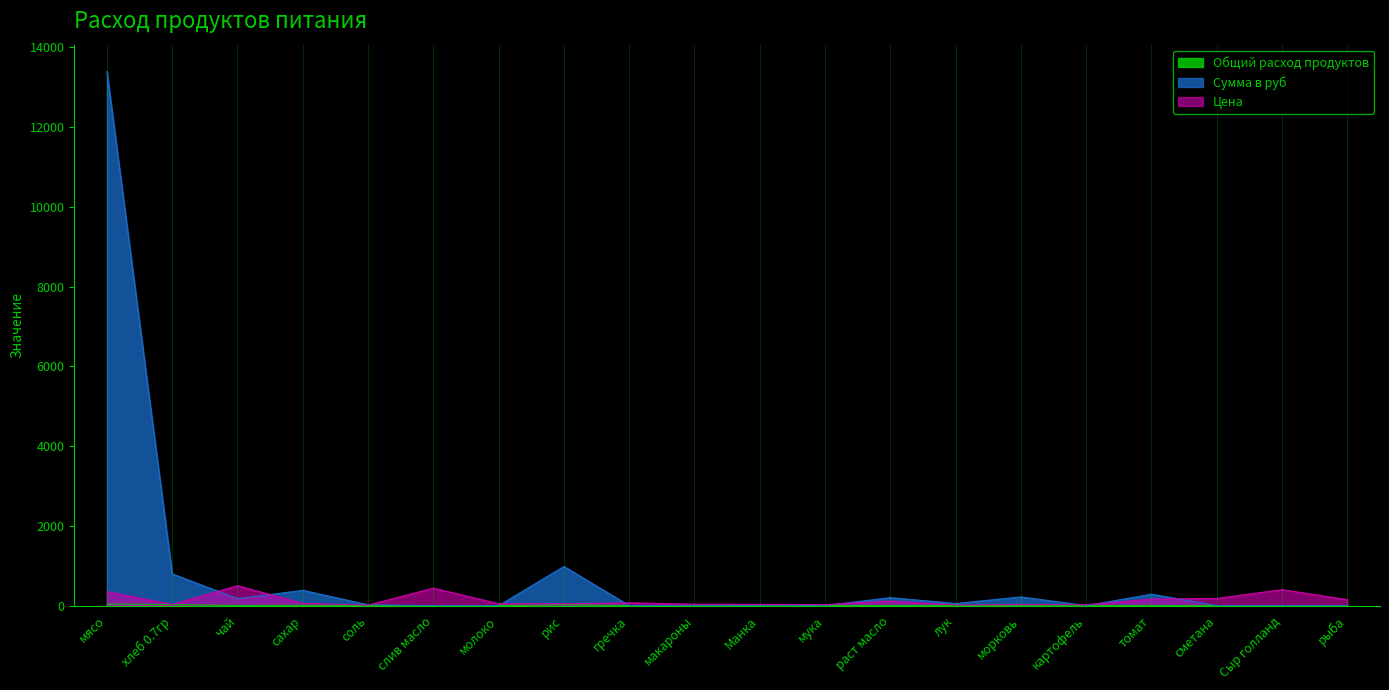

True or false: Сумма в руб has more than 1 points higher than both neighbors.

True